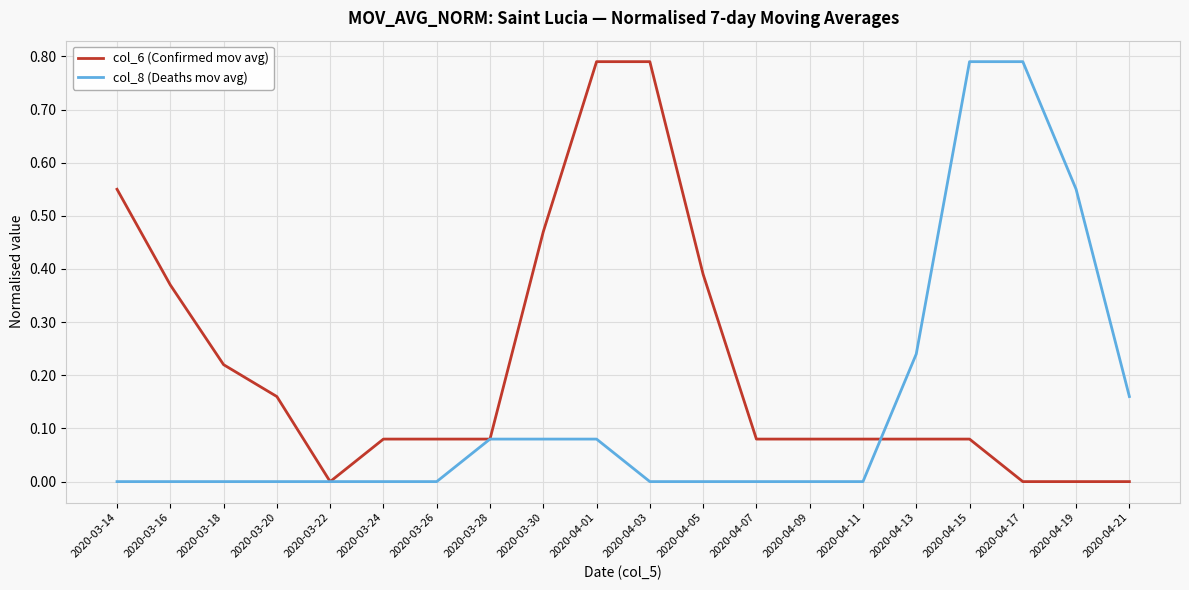

How many series are shown in this chart?

2